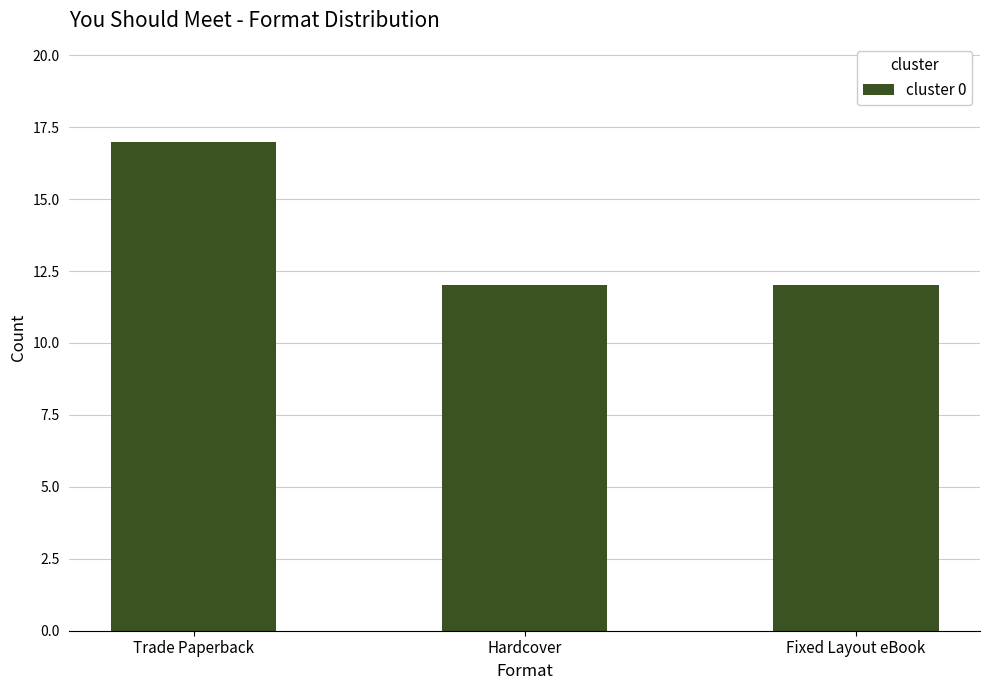

What value does the data have at Trade Paperback?

17